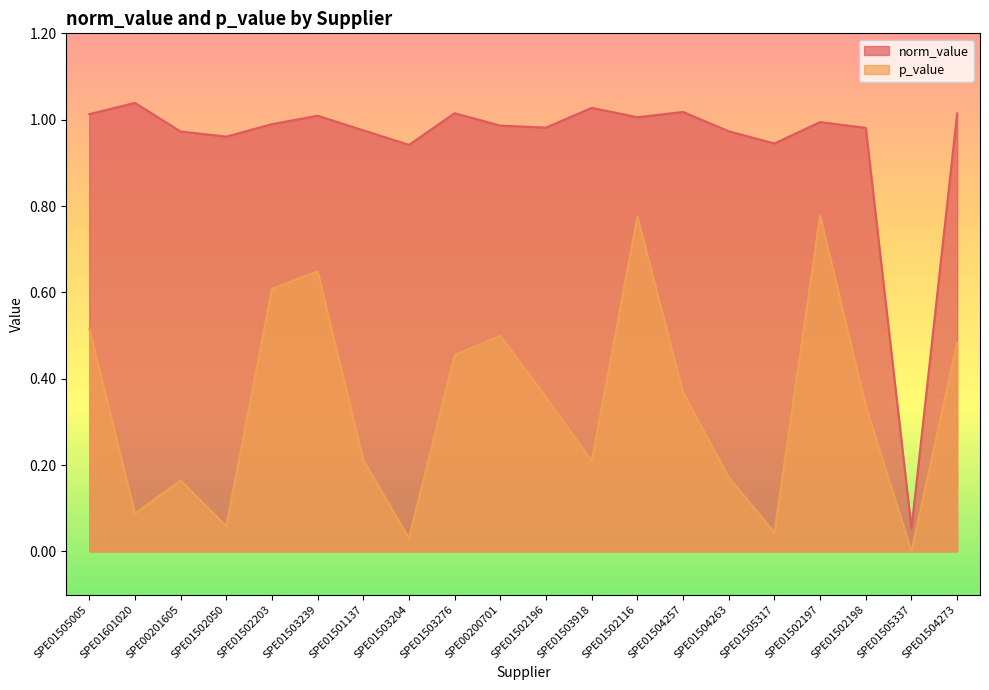

Which has a higher value, SPE01502198 or SPE01502196?

SPE01502196